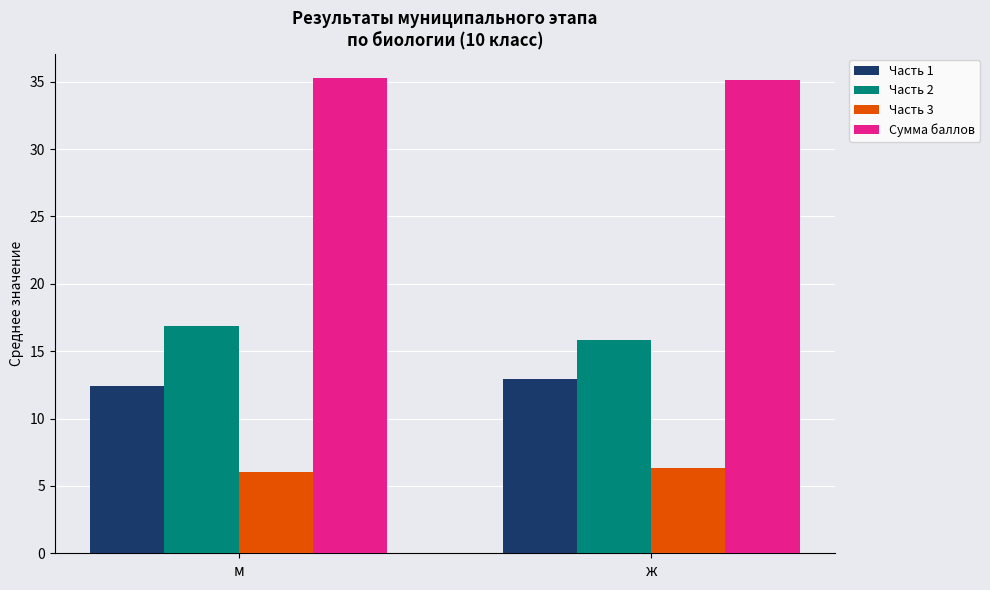

True or false: Часть 3 has a value of 6.0 at м.

True